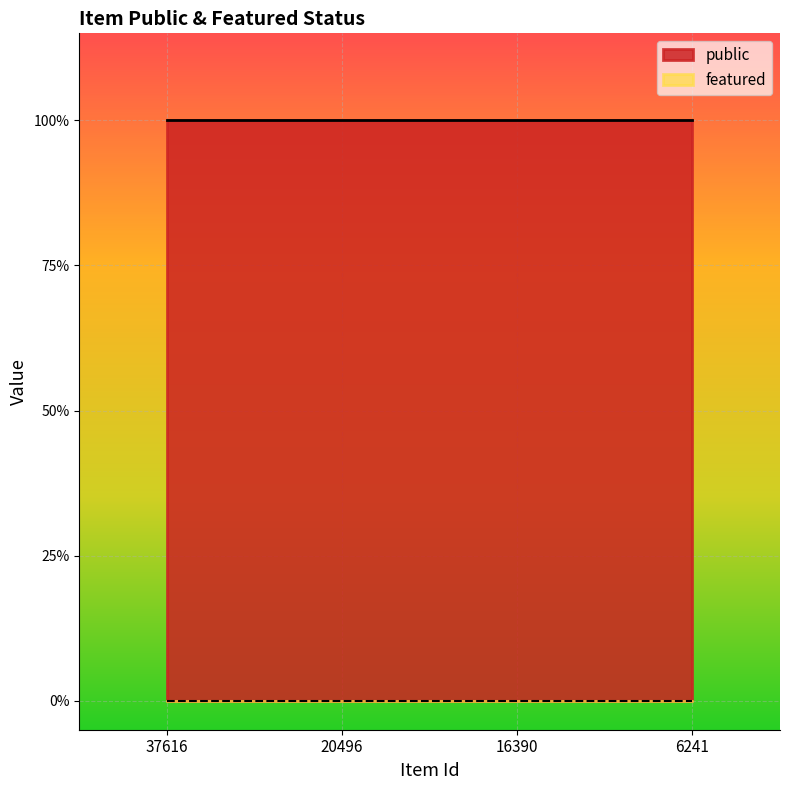

Which has a higher value, 20496 or 37616?

20496